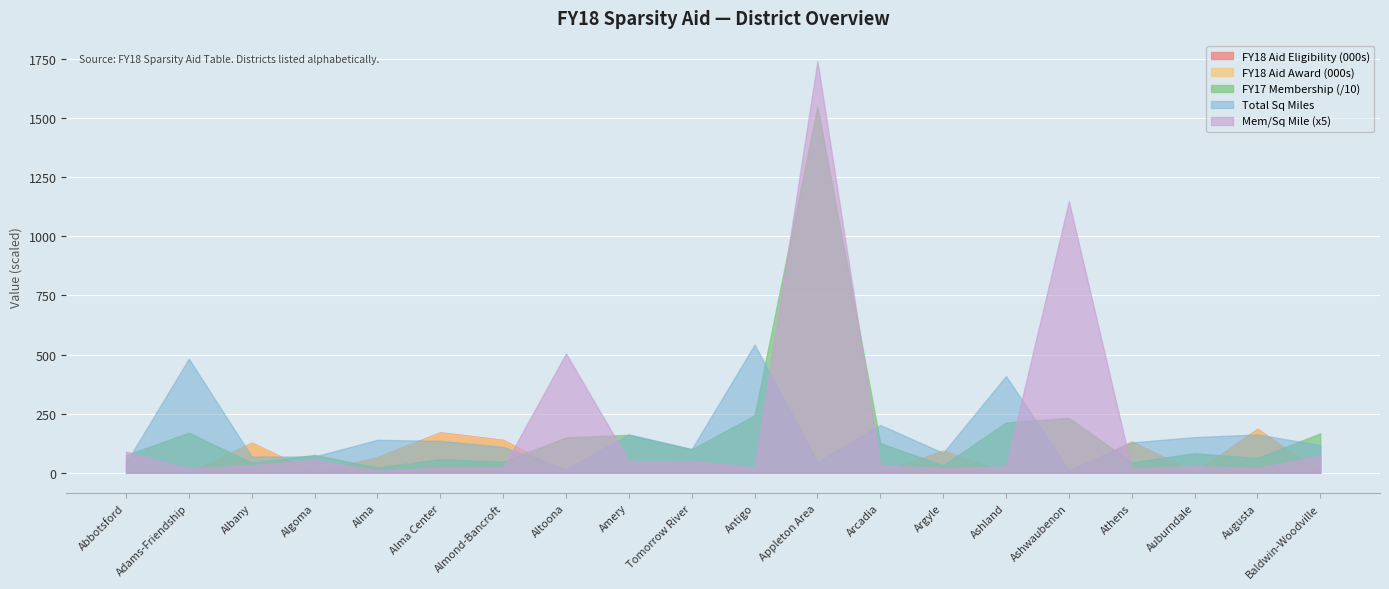

Reading left to right, transcribe all the data shown in this chart.

FY18 Aid Award: 0.0	0.0	125725.6	0.0	65235.0	168721.5	136993.5	0.0	0.0	0.0	0.0	0.0	0.0	92218.6	0.0	0.0	130470.0	0.0	183251.1	0.0
FY18 Aid Eligibility: 0.0	0.0	127200.0	0.0	66000.0	170700.0	138600.0	0.0	0.0	0.0	0.0	0.0	0.0	93300.0	0.0	0.0	132000.0	0.0	185400.0	0.0
Total Square Miles: 41.6	482.3	67.9	68.3	138.9	134.4	108.7	14.8	161.7	100.0	541.9	44.5	201.8	83.2	409.0	10.1	127.9	150.3	161.5	116.3
FY17 Membership: 741.0	1689.0	424.0	749.0	220.0	569.0	462.0	1490.0	1601.0	985.0	2427.0	15497.0	1249.0	311.0	2123.0	2316.0	440.0	822.0	618.0	1663.0
Mem/Sq Mile: 17.8	3.5	6.2	11.0	1.6	4.2	4.2	100.9	9.9	9.8	4.5	348.4	6.2	3.7	5.2	229.8	3.4	5.5	3.8	14.3